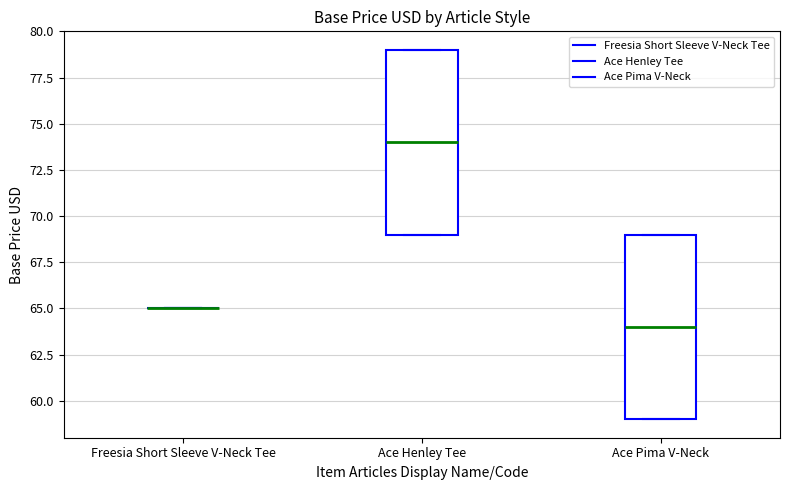

Reading left to right, transcribe this box plot: for each box, give where its median line is, the range the box spans, and where its two whiskers end, as read against the y-axis. The values are not printed on the chart, so give them approximately, as read against the axis.

Freesia Short Sleeve V-Neck Tee: box collapsed to a line at 65, whiskers 65 to 65
Ace Henley Tee: median 74, box 69 to 79, whiskers 69 to 79
Ace Pima V-Neck: median 64, box 59 to 69, whiskers 59 to 69